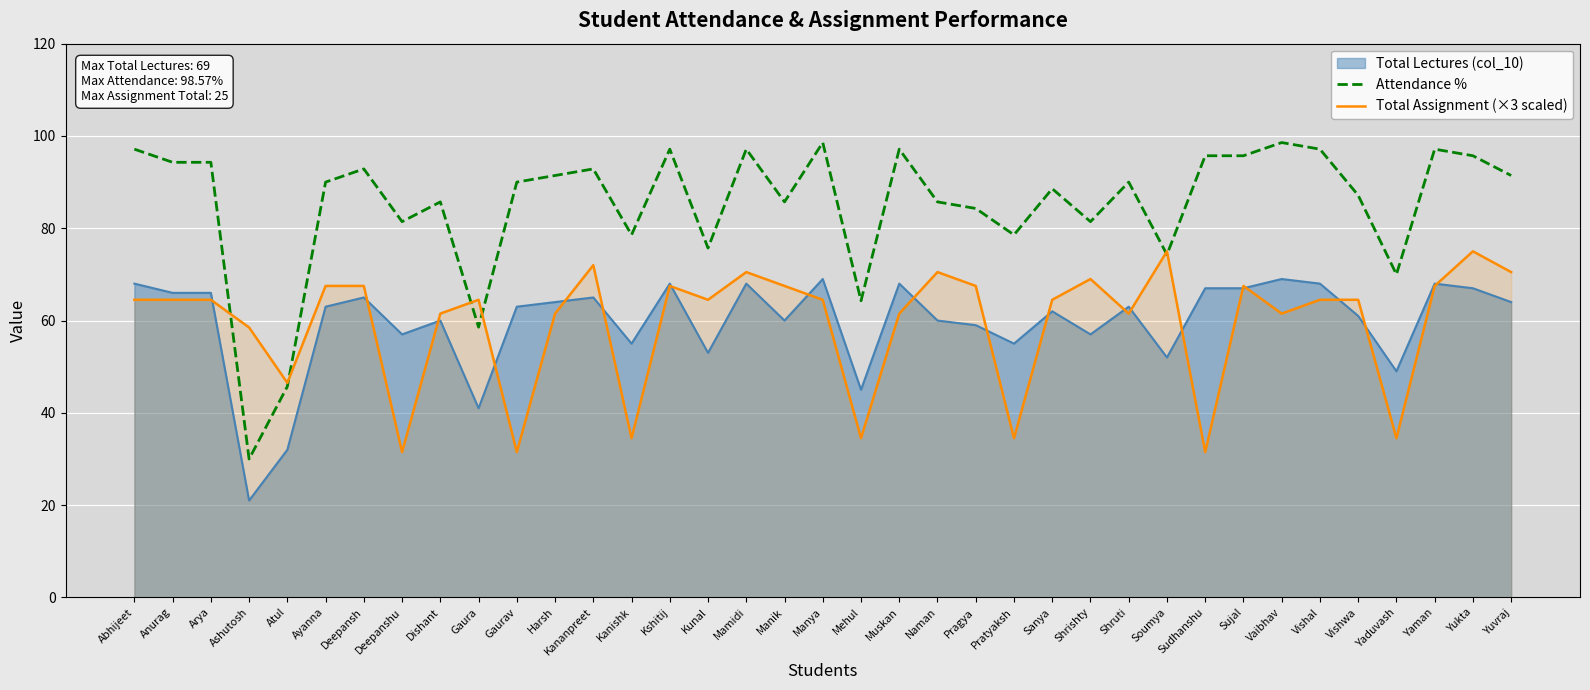

The value of Attendance % at Soumya is 98.8. True or false?

False